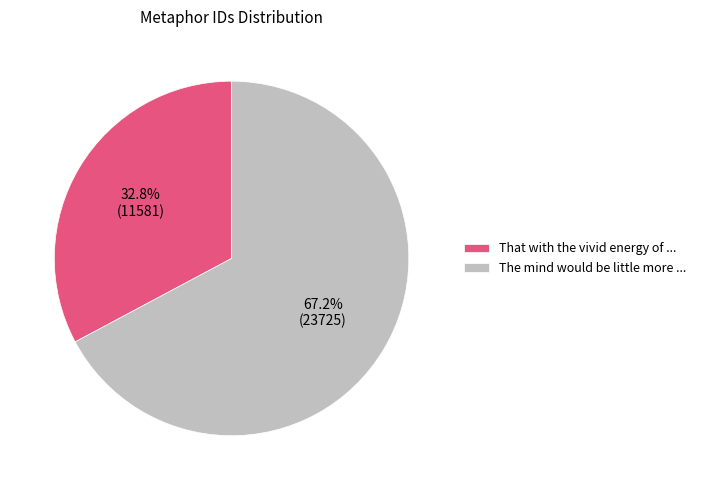

Which category has the smallest portion of the pie?

That with the vivid energy of ...